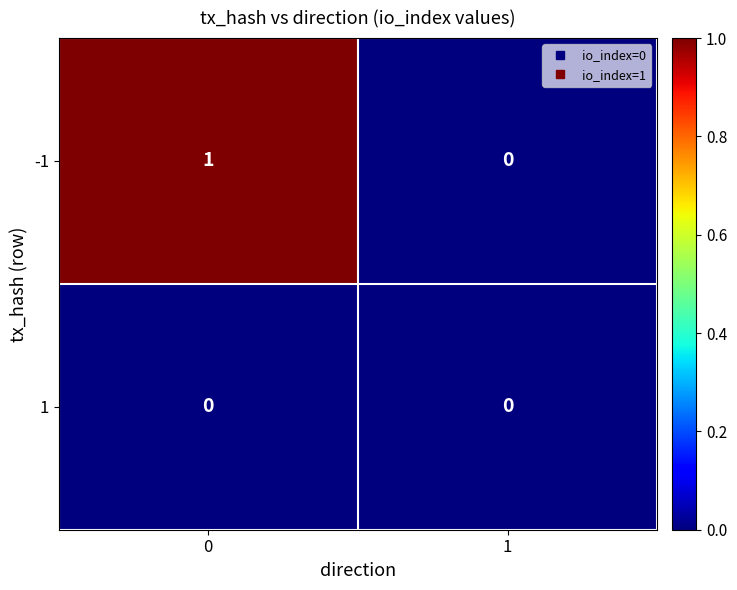

True or false: -1 has a value of 1 at 0.

True